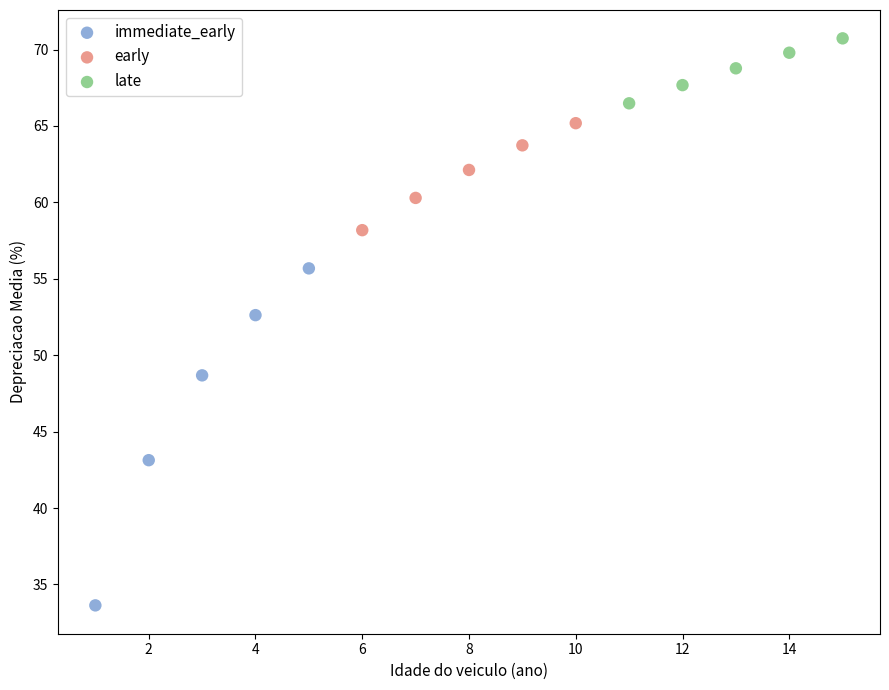

Which series contains the highest Y value?

late